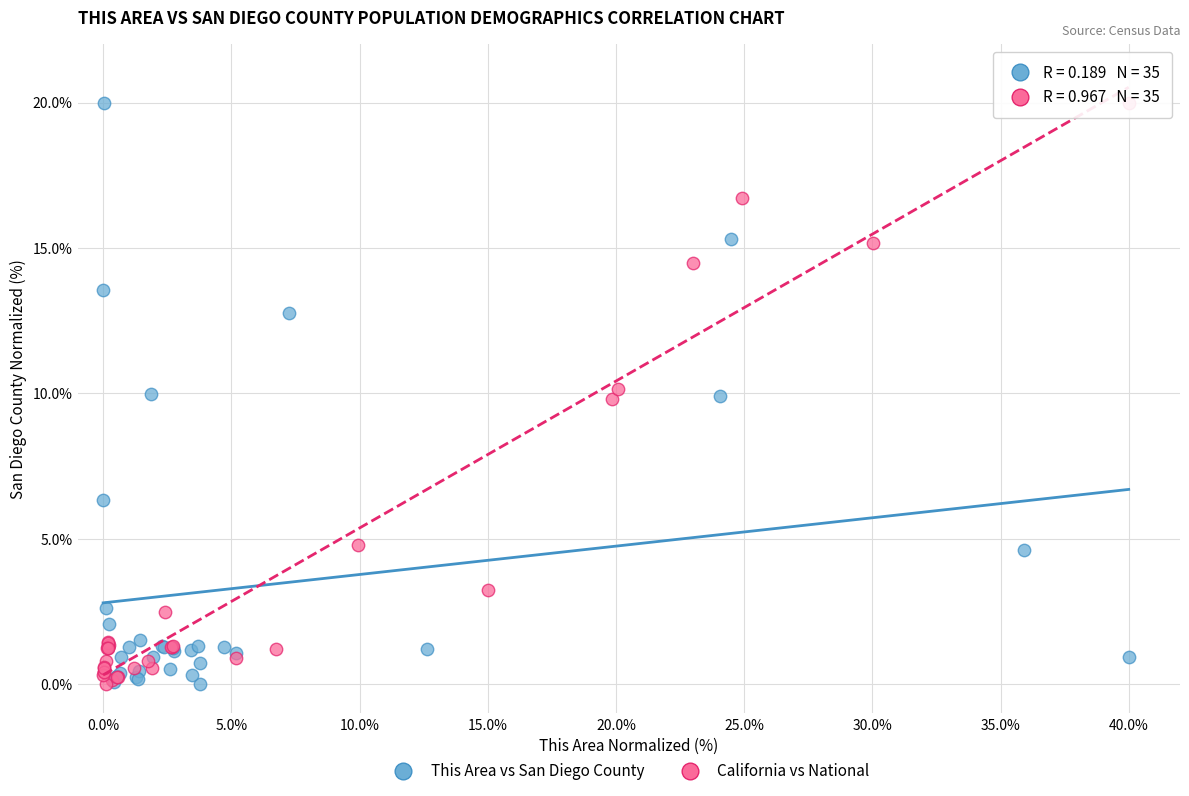

What are all the series names shown in the legend?

This Area vs San Diego County, California vs National